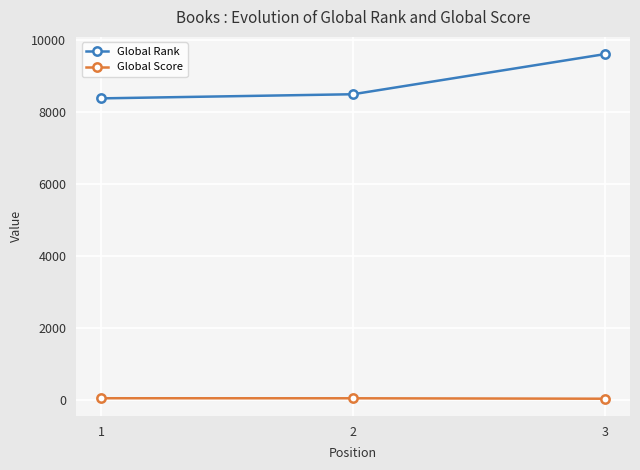

What is the sum of all Global Score values?

97